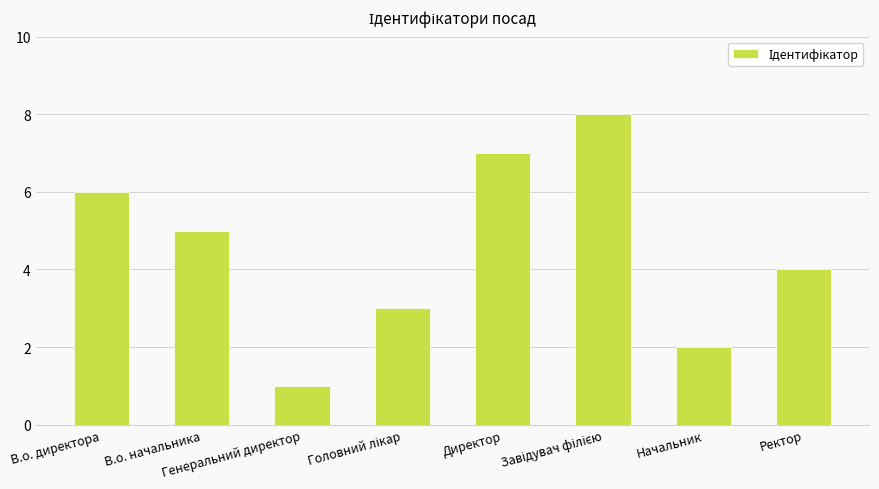

Are the bars grouped side by side (vs. stacked)?

No